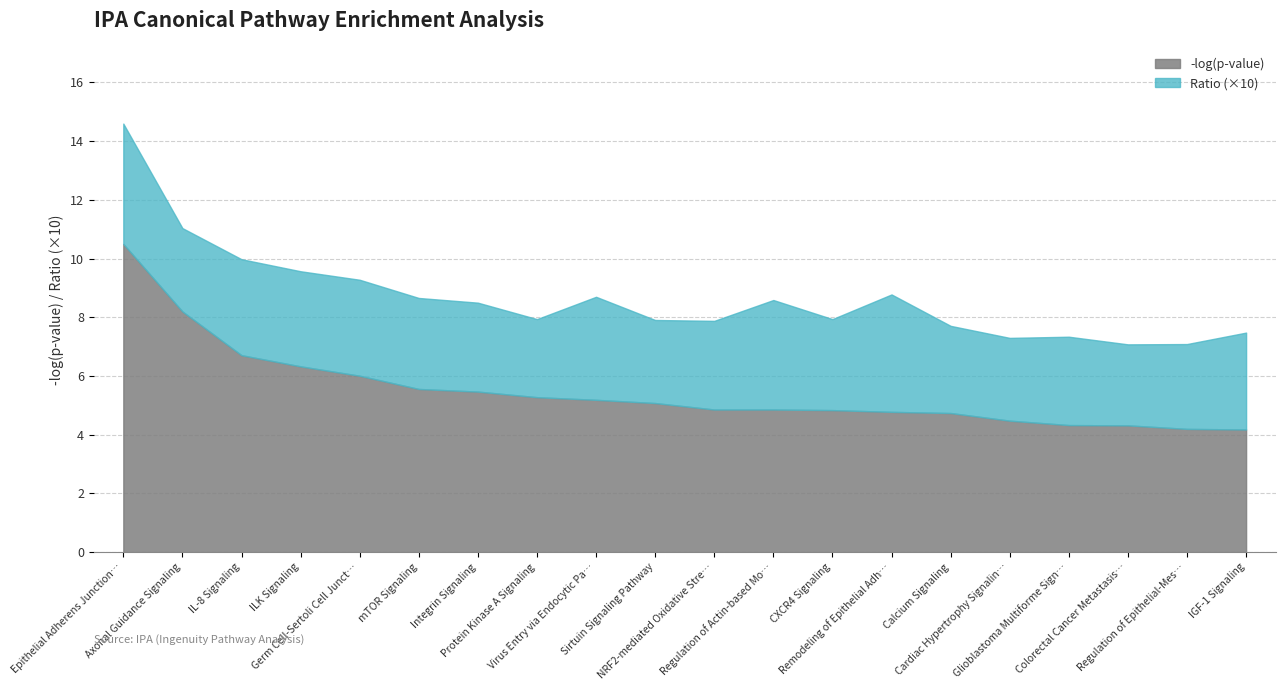

Which category has the highest value in the Ratio series?

Epithelial Adherens Junction Signaling